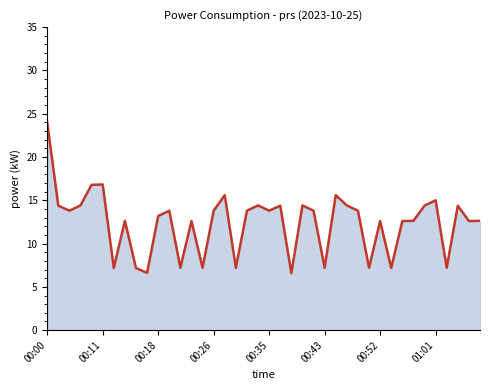

What is the smallest value displayed?

6.6